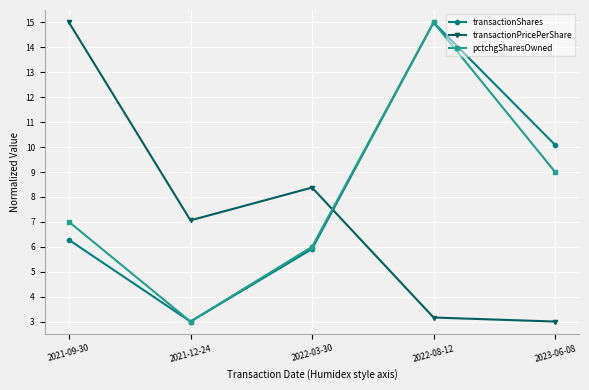

Reading left to right, list all the values displayed in this chart.

transactionShares: 2021-09-30=6.3	2021-12-24=3.0	2022-03-30=5.9	2022-08-12=15.0	2023-06-08=10.1
transactionPricePerShare: 2021-09-30=15.0	2021-12-24=7.1	2022-03-30=8.4	2022-08-12=3.2	2023-06-08=3.0
pctchgSharesOwned: 2021-09-30=7.0	2021-12-24=3.0	2022-03-30=6.0	2022-08-12=15.0	2023-06-08=9.0